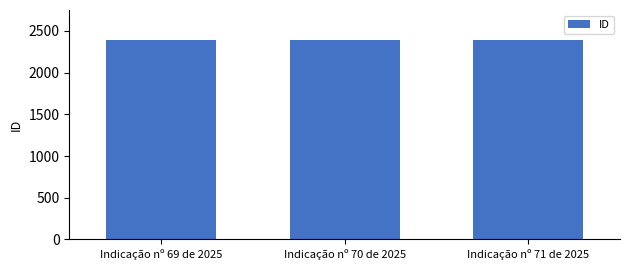

Is it true that the value at Indicação nº 71 de 2025 is 4284?

False